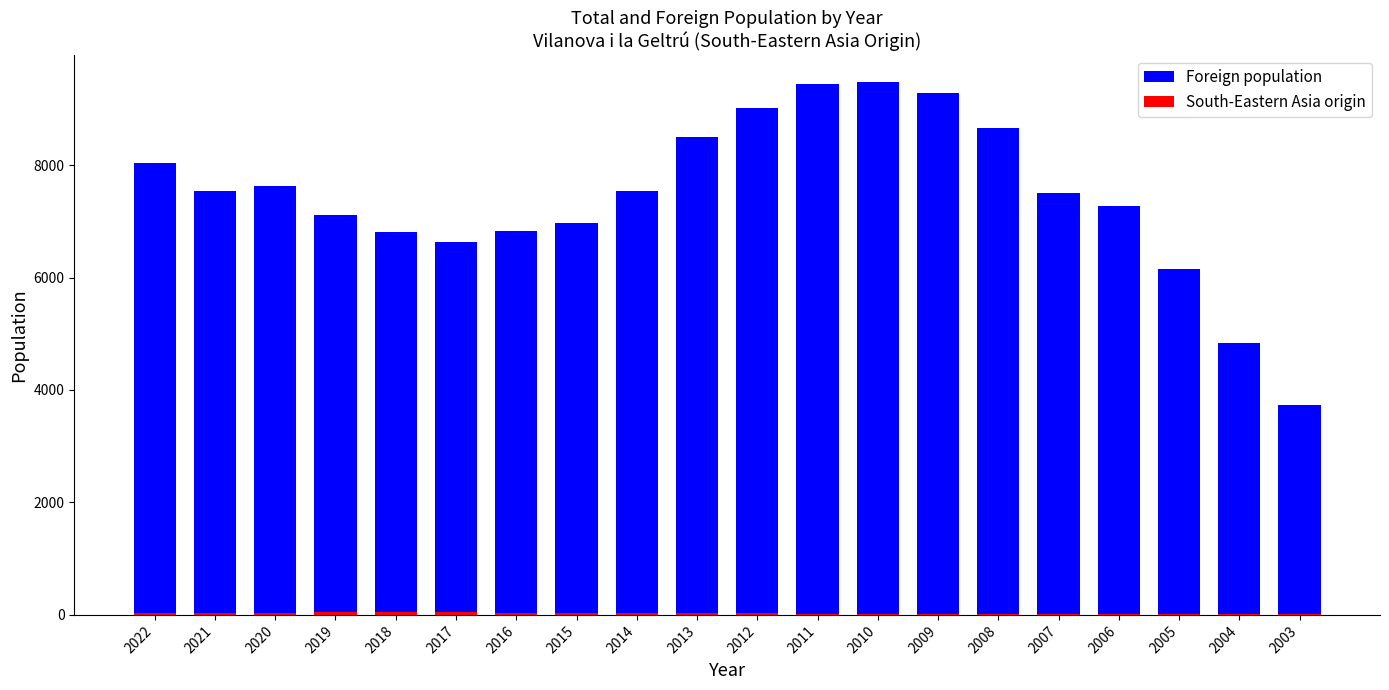

Reading left to right, transcribe all the data shown in this chart.

Foreign population: 8038	7539	7622	7114	6807	6628	6832	6961	7541	8497	9014	9437	9476	9283	8658	7497	7277	6157	4832	3734
South-Eastern Asia origin: 42	37	34	49	47	45	35	32	27	31	26	17	17	19	18	17	20	19	14	9